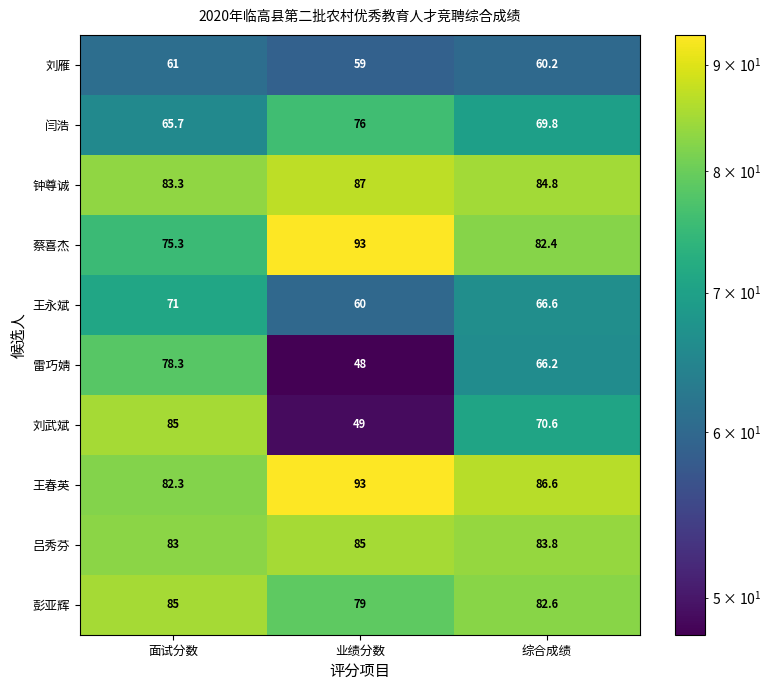

Count the number of categories in the chart.

3